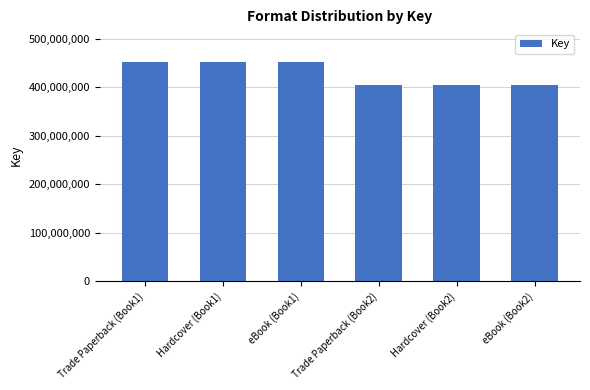

What is the difference between the maximum and second lowest values?

46507742